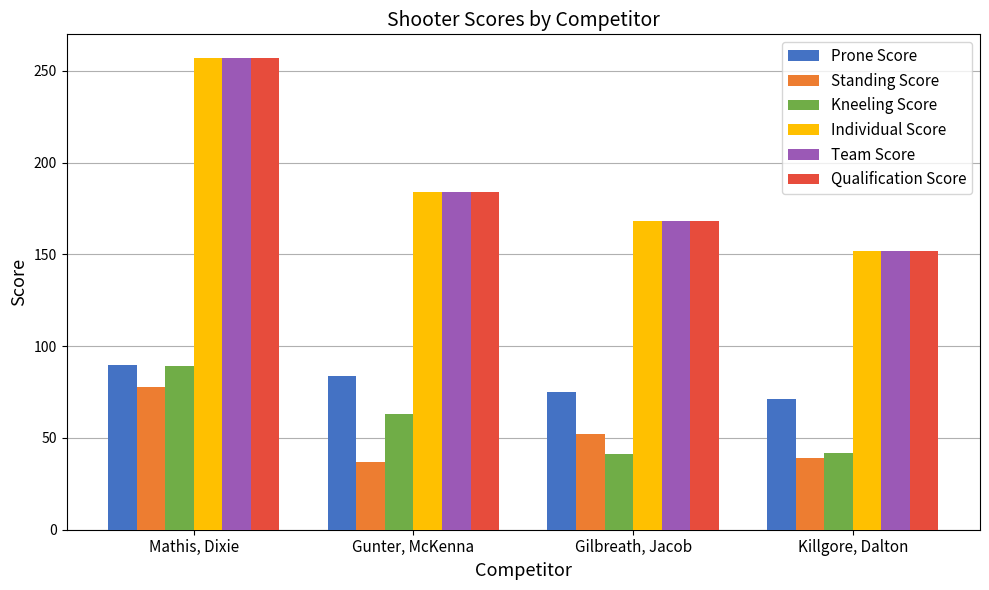

True or false: Kneeling Score has a value of 89 at Mathis, Dixie.

True